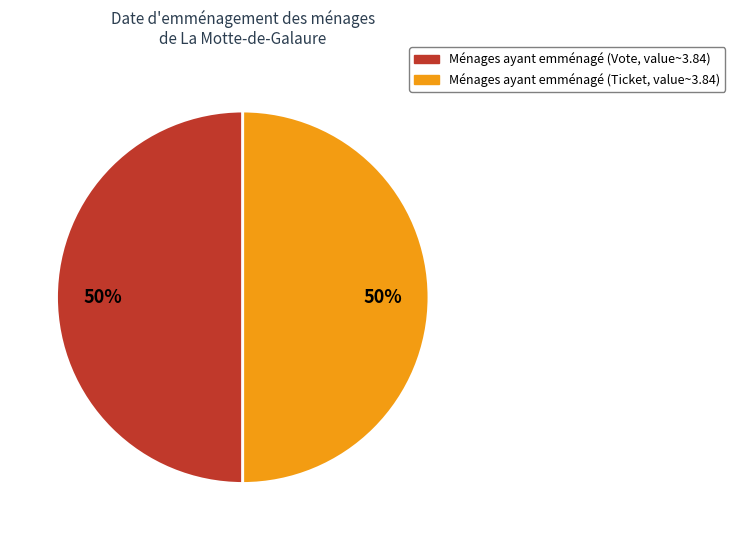

To the nearest percent, what is the average slice percentage?

50%